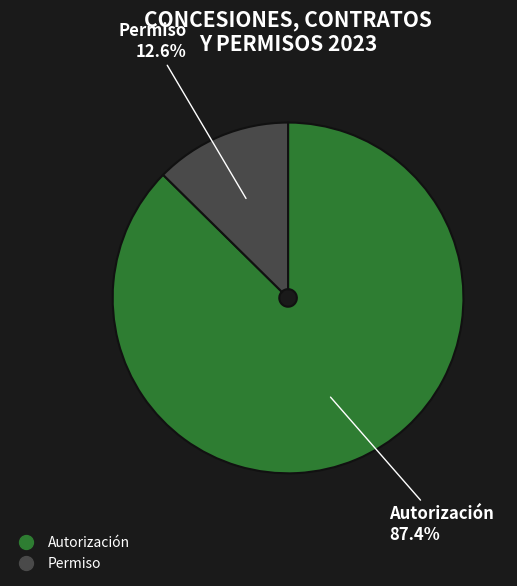

Is Autorización the majority of the pie?

Yes